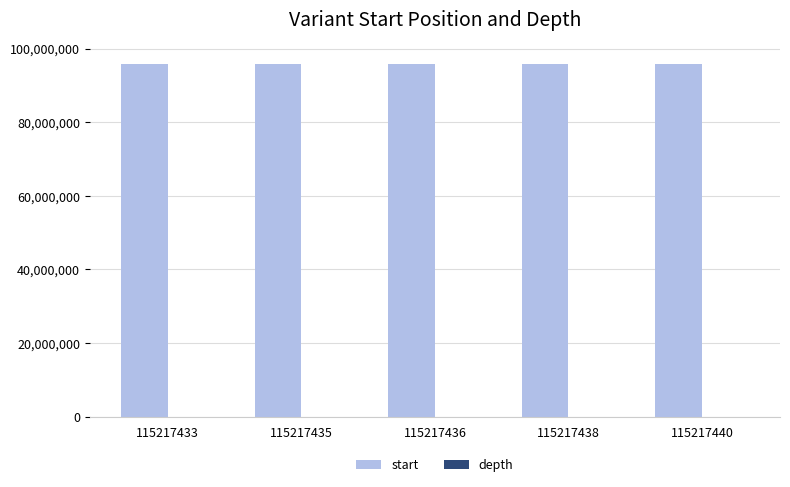

Which series has the largest total across all categories?

start